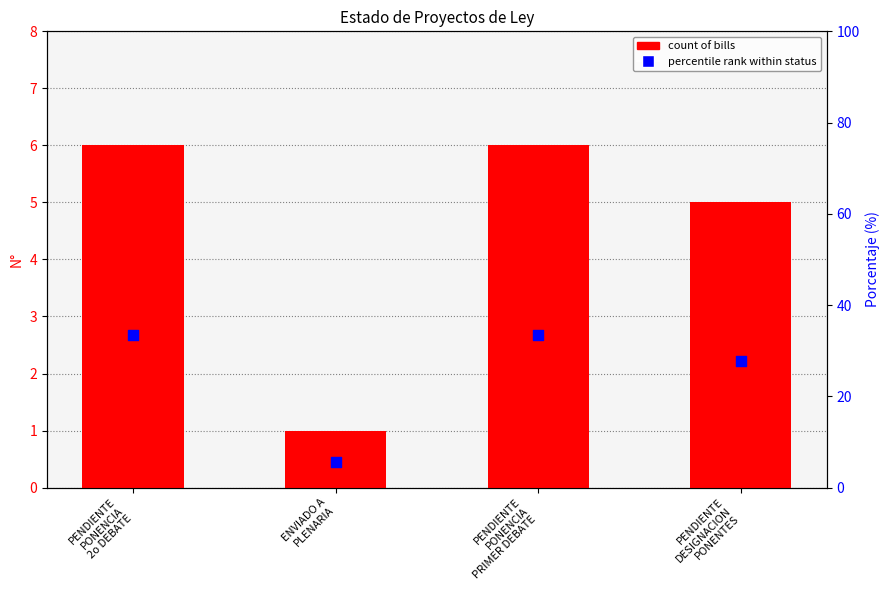

Which series contains the lowest Y value?

Count of bills